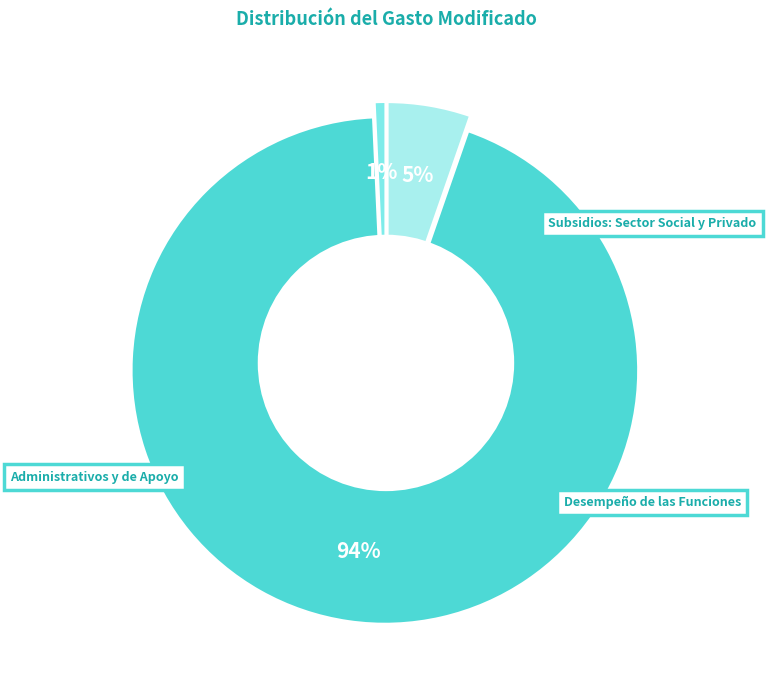

Rank the categories by value from lowest to highest.

Subsidios: Sector Social y Privado, Administrativos y de Apoyo, Desempeño de las Funciones